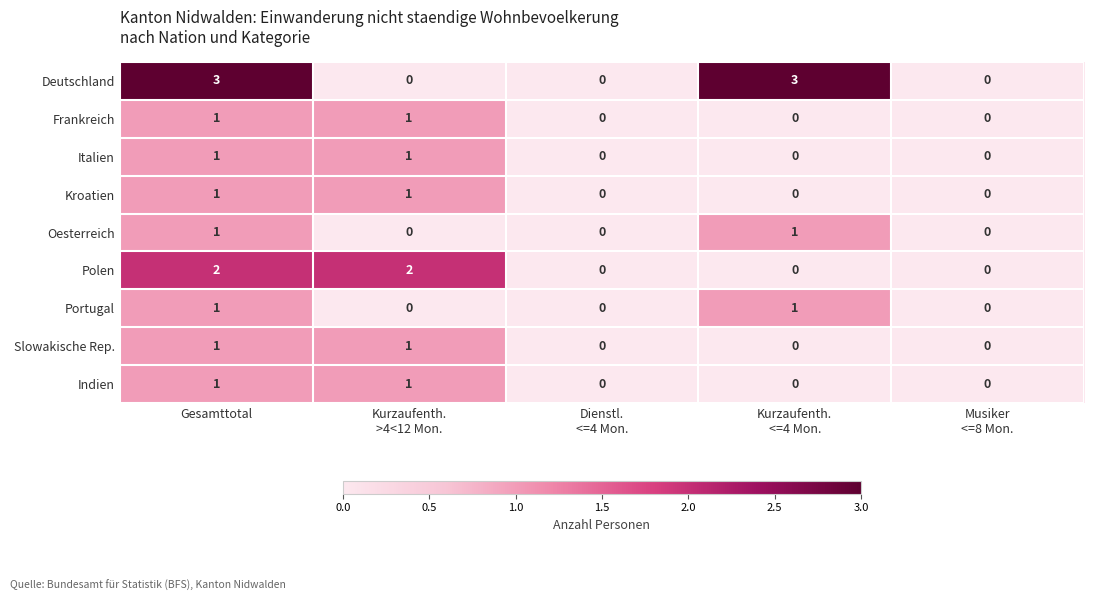

Which series has the largest total across all categories?

Deutschland